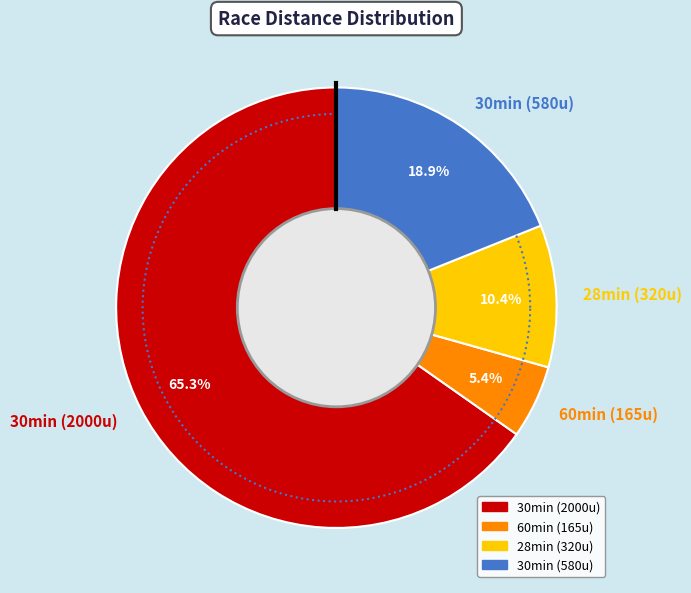

To the nearest percent, what portion does 30 represent?

65%